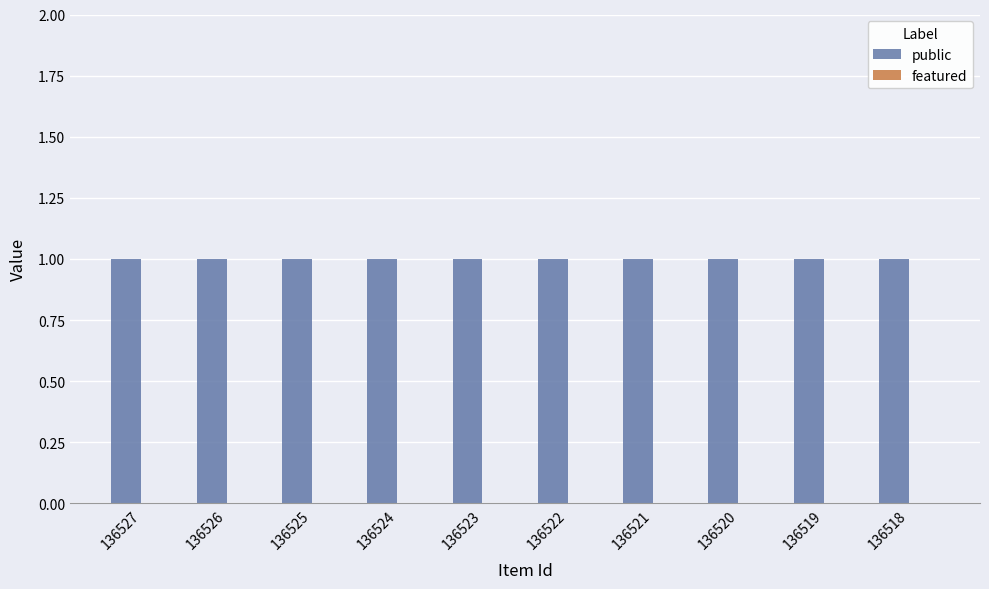

Is the value of featured at 136527 greater than the value of public at 136519?

No